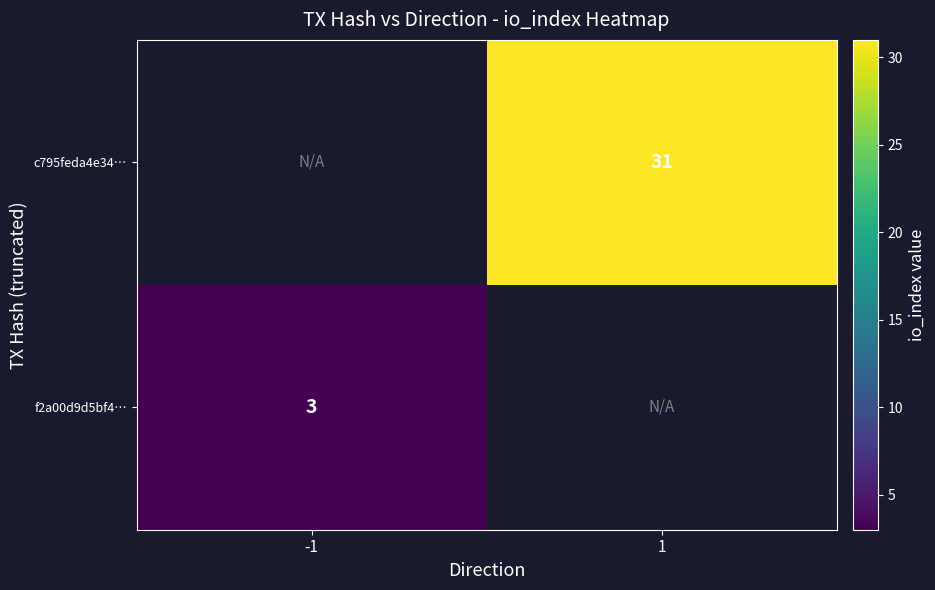

At which category does the chart reach its peak across all series?

1